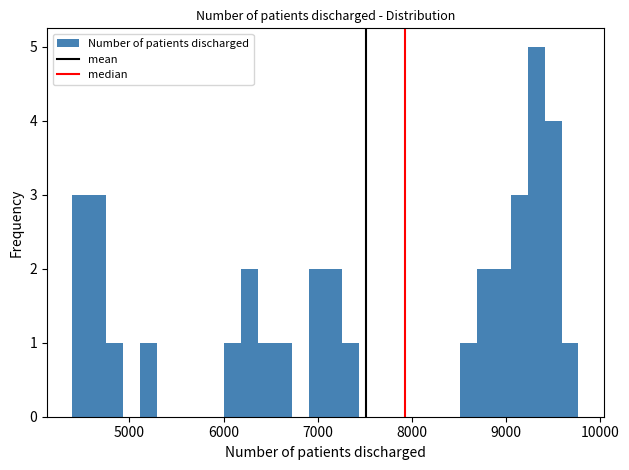

Read against the x-axis, roughly where is the centre of the tallest bar?

9300